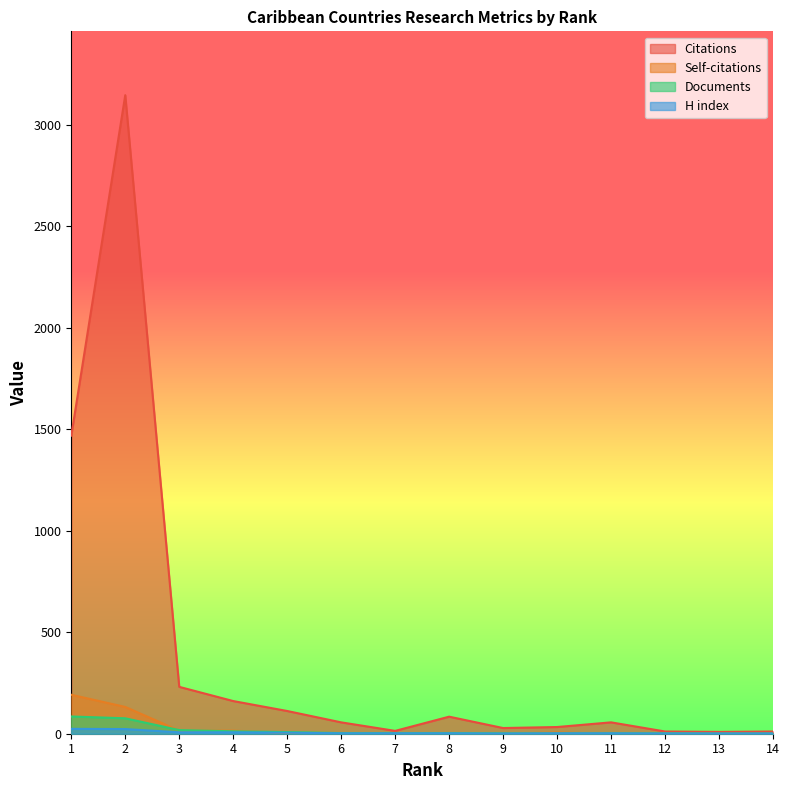

At which category is the sum across all series the highest?

2